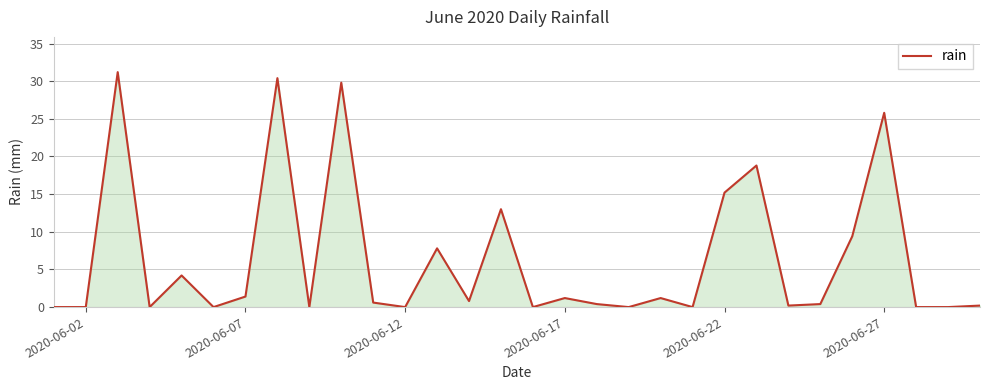

What is the difference between the maximum and minimum values?

31.2